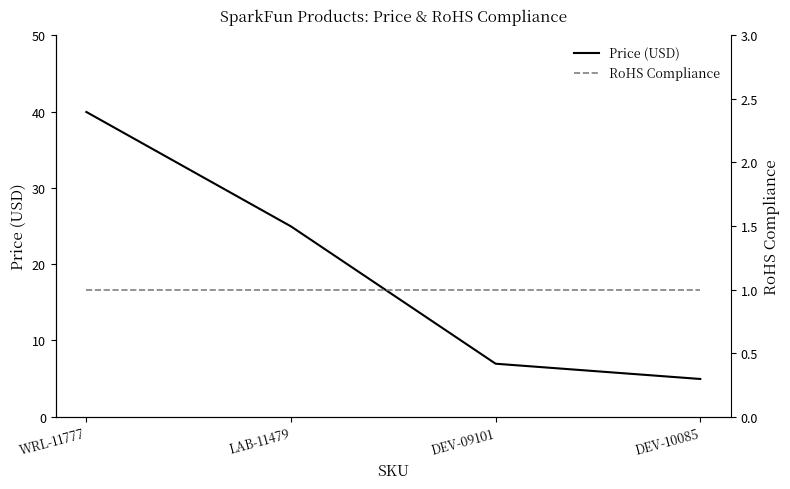

True or false: Price (USD) and RoHS Compliance cross at least once.

False